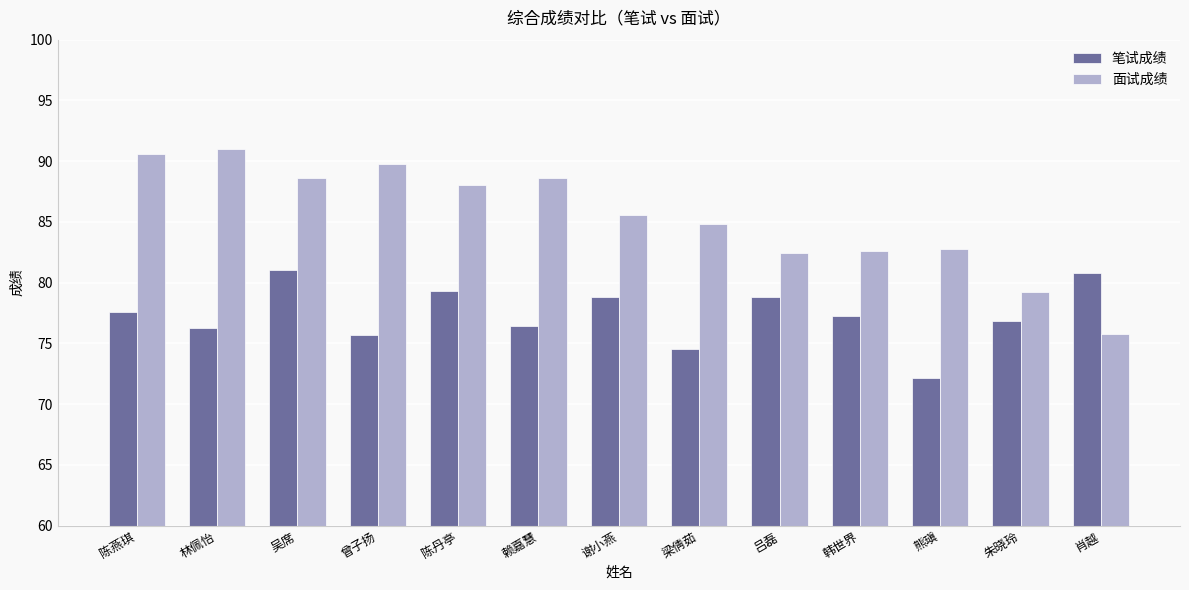

The value of 笔试成绩 at 梁倩茹 is 74.5. True or false?

True